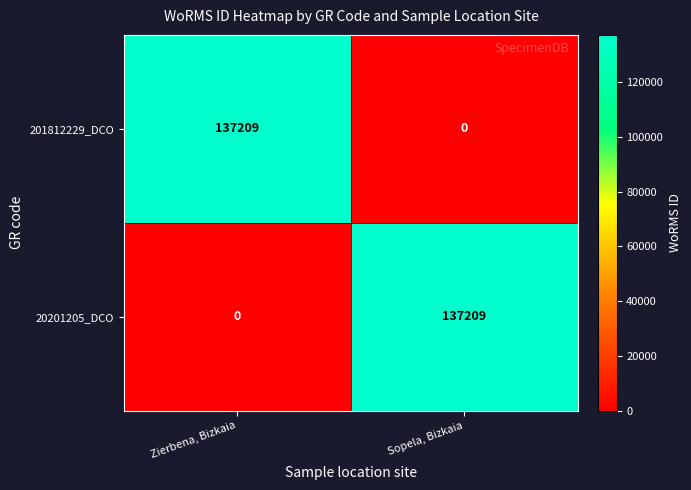

The value of 201812229_DCO at Zierbena, Bizkaia is 34980. True or false?

False